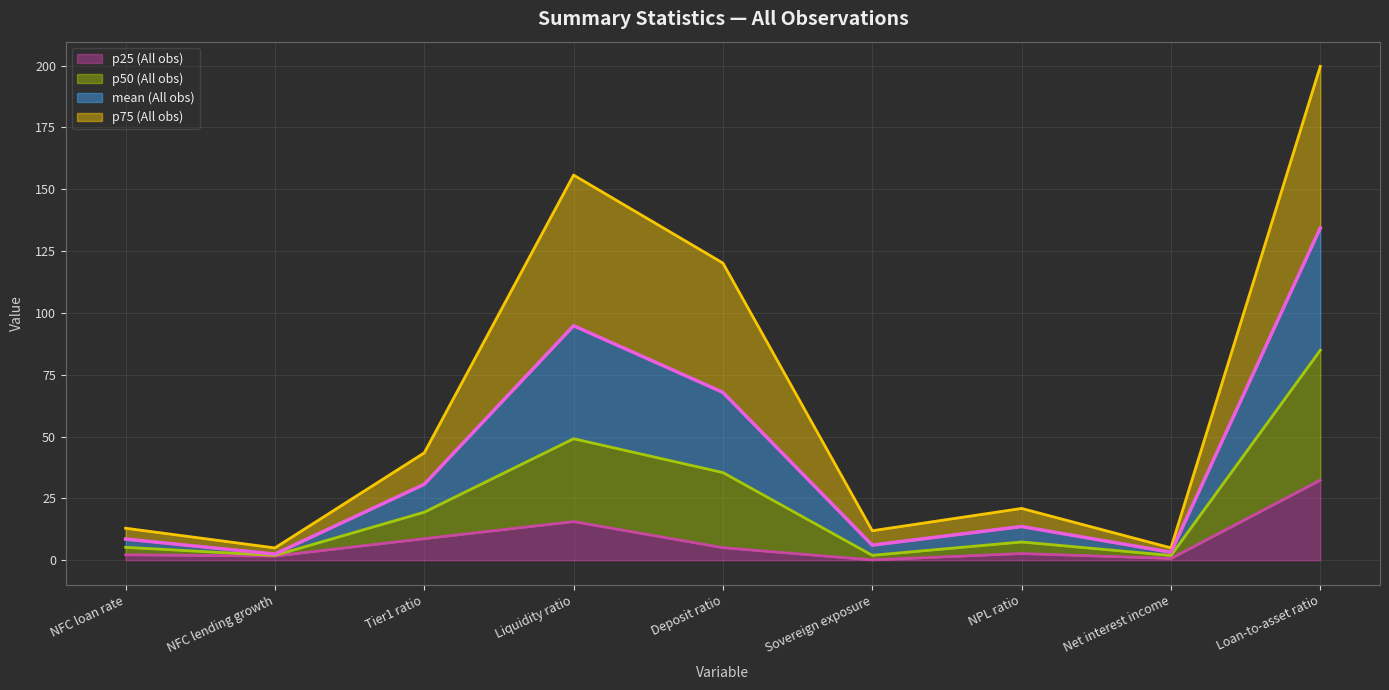

What is the difference between the highest and lowest values at Net interest income?

4.3